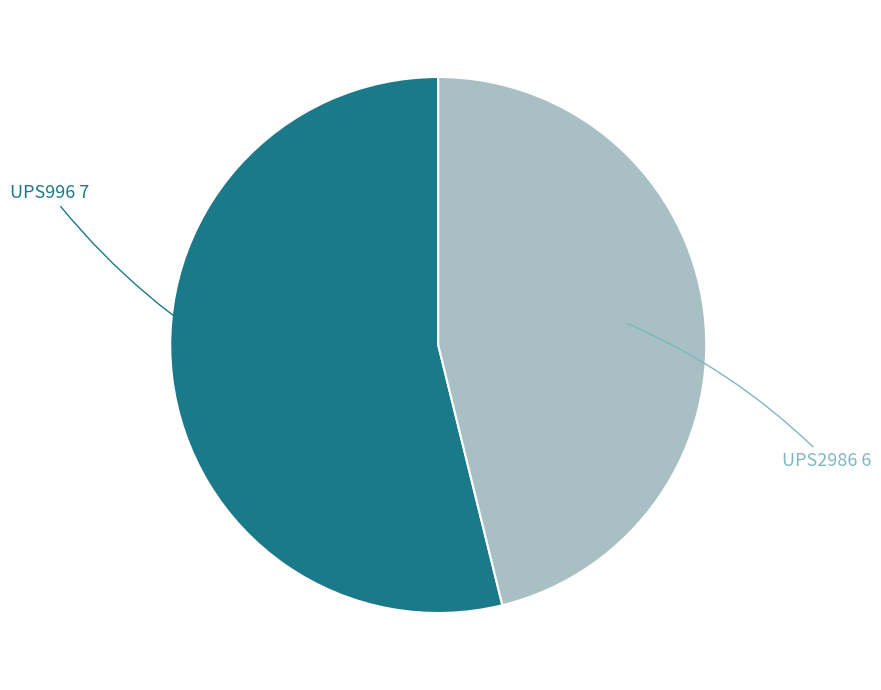

Is the sum of UPS2986 6 and UPS996 7 greater than half?

Yes